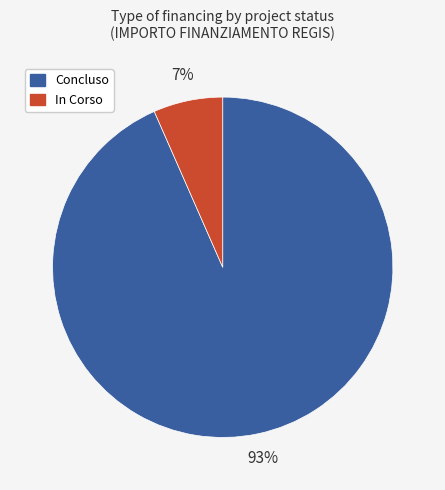

Rank the categories by value from highest to lowest.

Concluso, In Corso